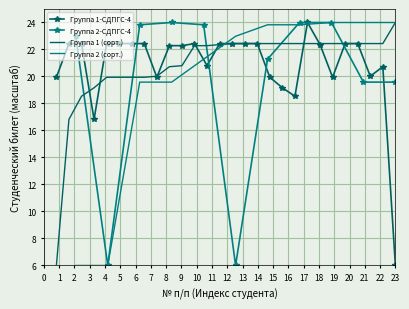

What is the greatest value displayed?

24.0